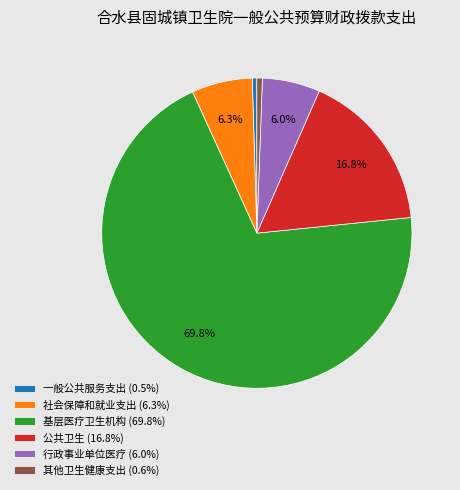

Count the number of slices in the pie.

6